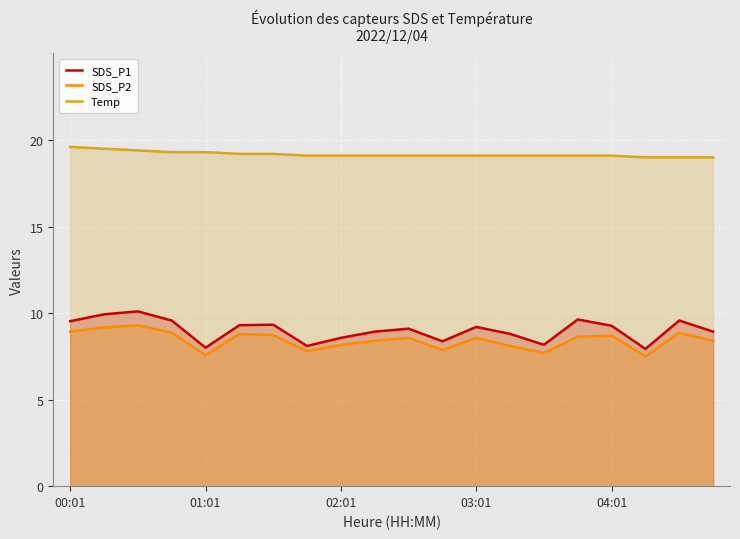

The value of SDS_P1 at 6 is 2.0. True or false?

False